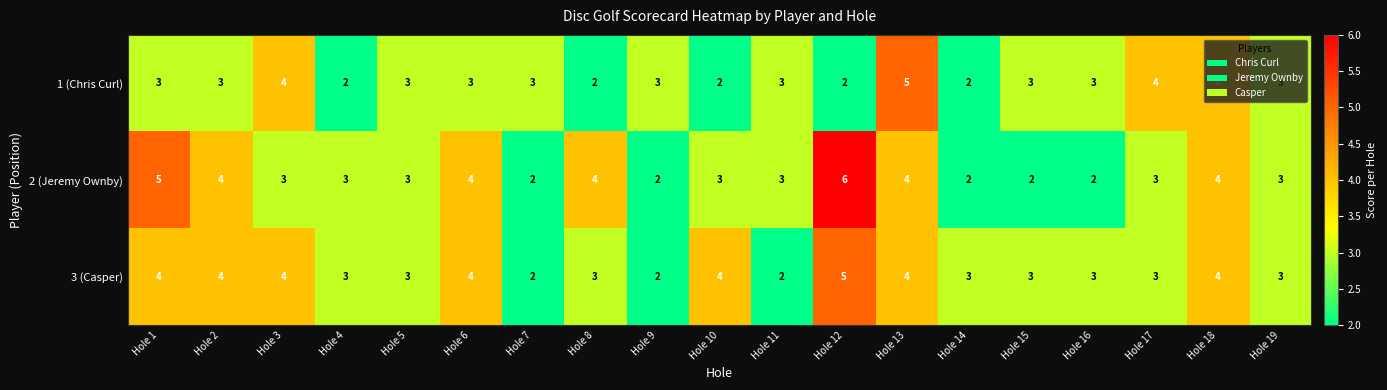

Which category has the highest value across all series?

Hole 12